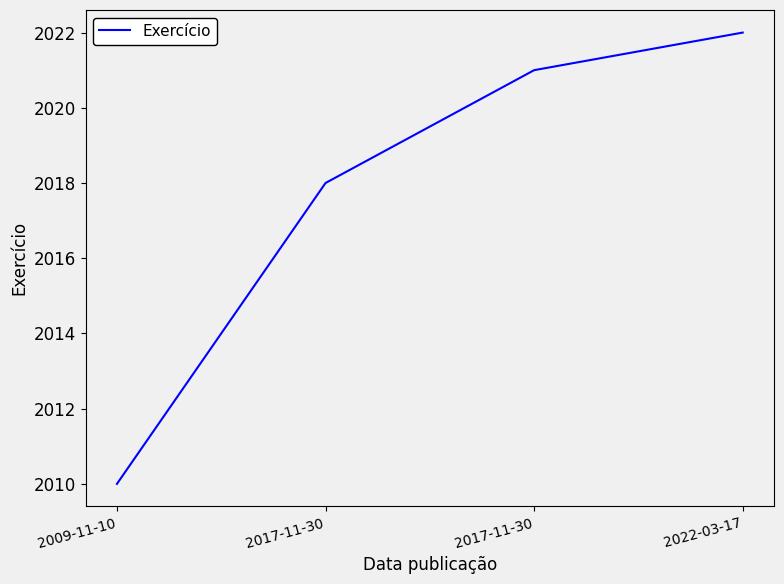

Rank the categories by value from lowest to highest.

2009-11-10, 2017-11-30, 2017-11-30, 2022-03-17